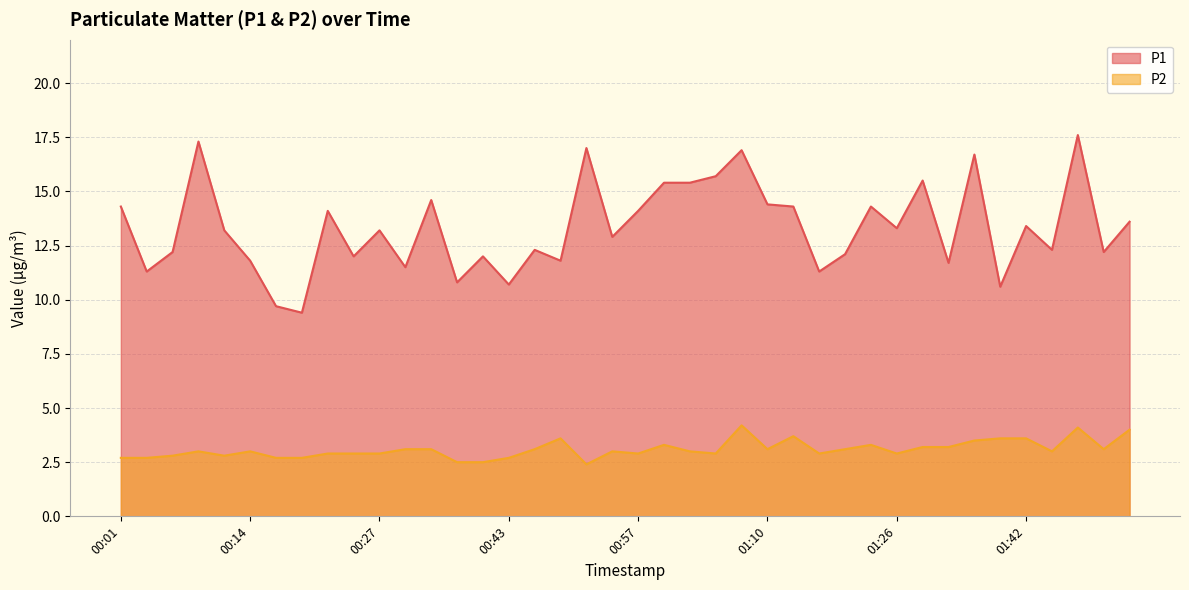

True or false: P2 has more than 1 points higher than both neighbors.

True